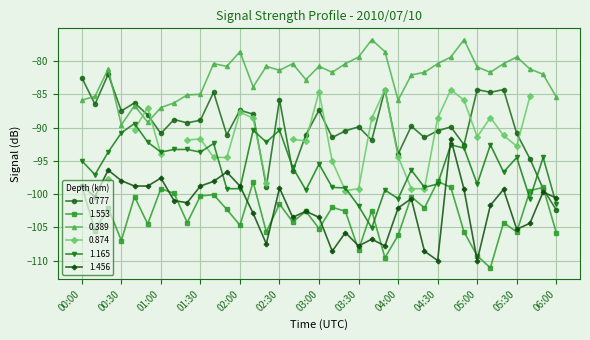

Read the 1.553 value at 04:40.

-99.0